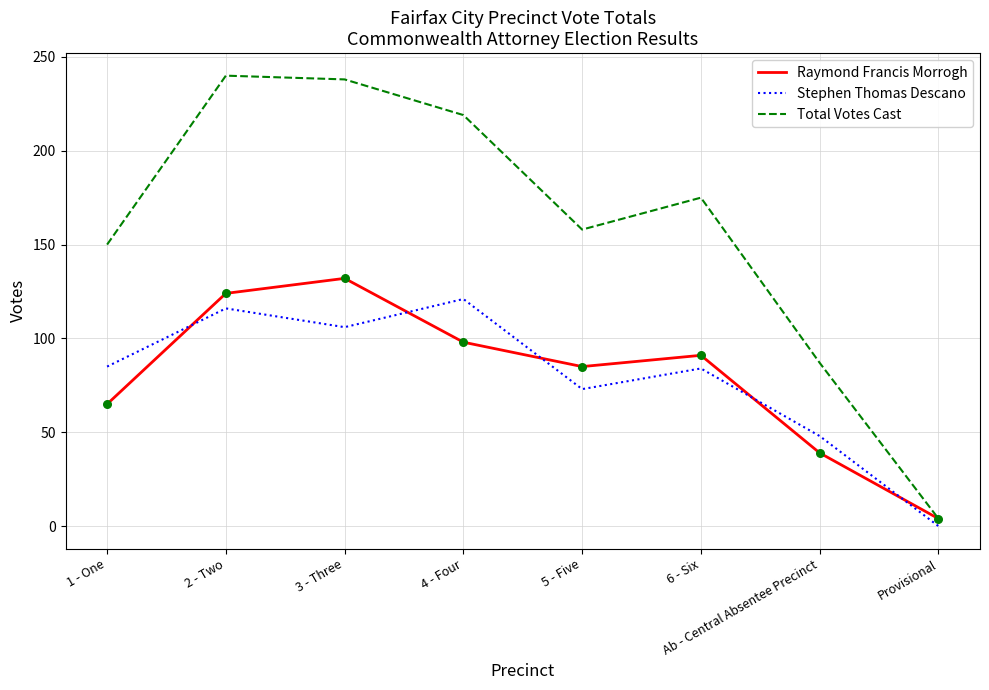

Is the value of Raymond Francis Morrogh at 5 - Five greater than the value of Total Votes Cast at Provisional?

Yes